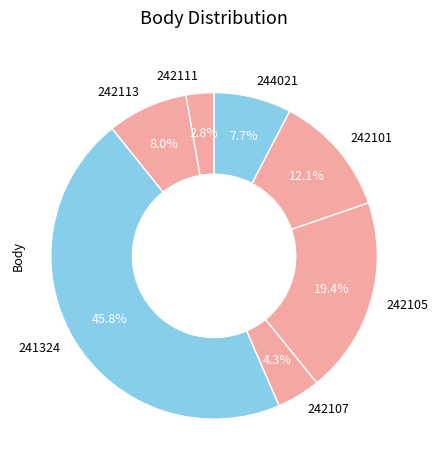

Which has a higher value, 241324 or 242107?

241324